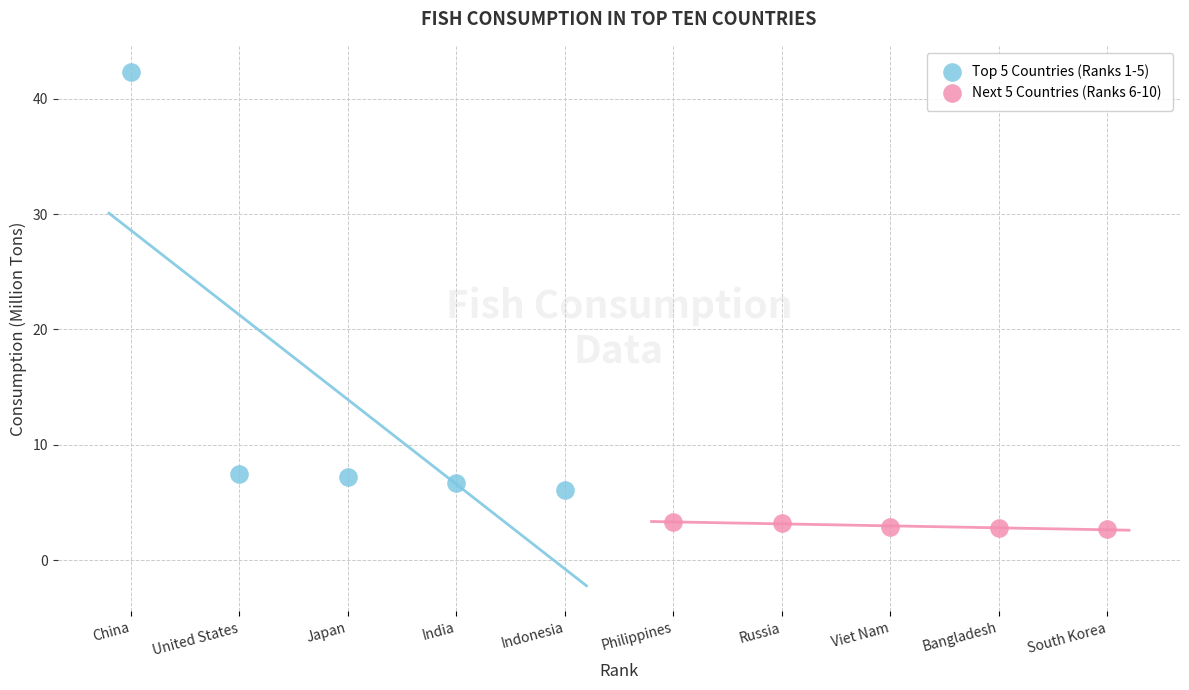

Which series contains the lowest Y value?

Next 5 Countries (Ranks 6-10)